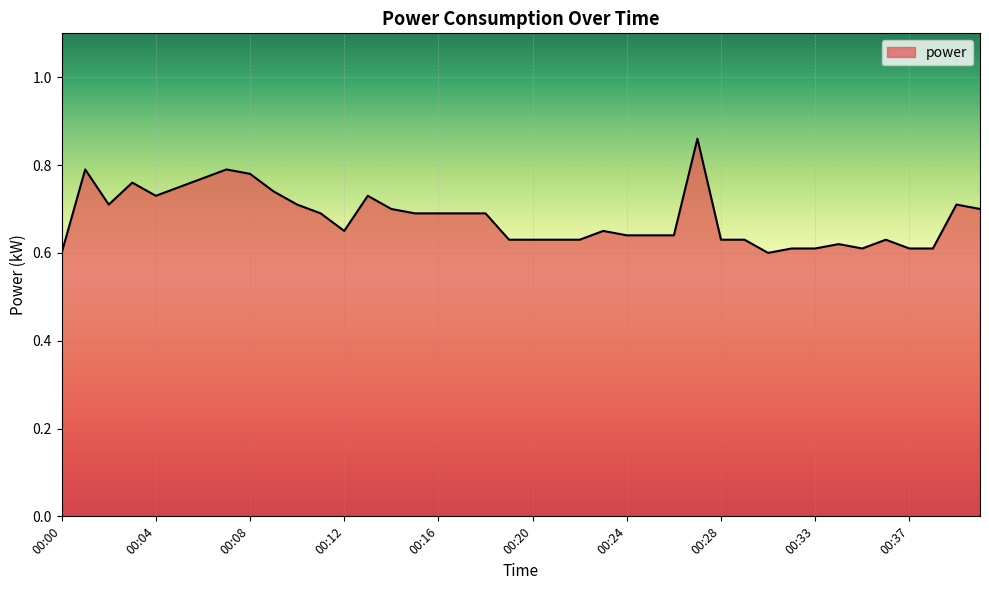

What is the difference between the maximum and minimum values?

0.3